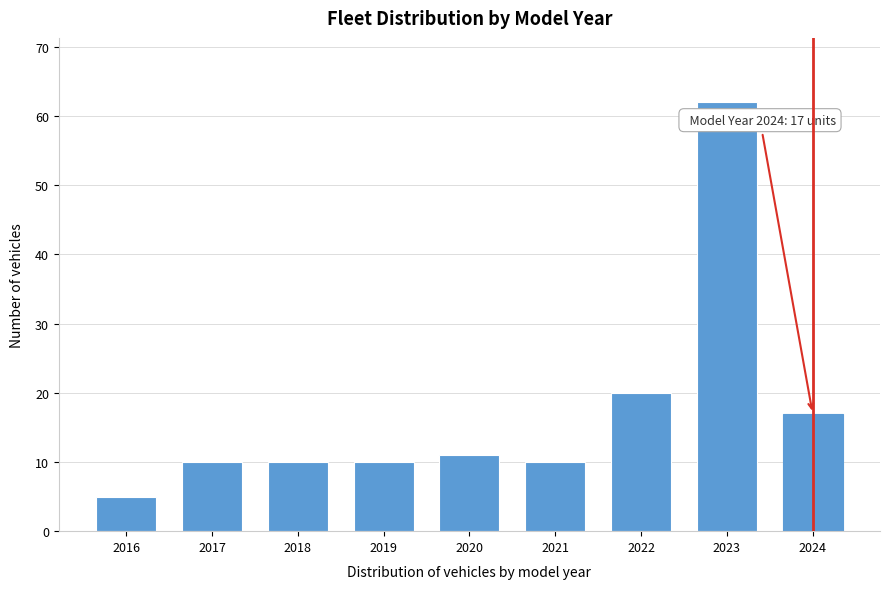

Reading right to left, list all the values displayed in this chart.

17	62	20	10	11	10	10	10	5